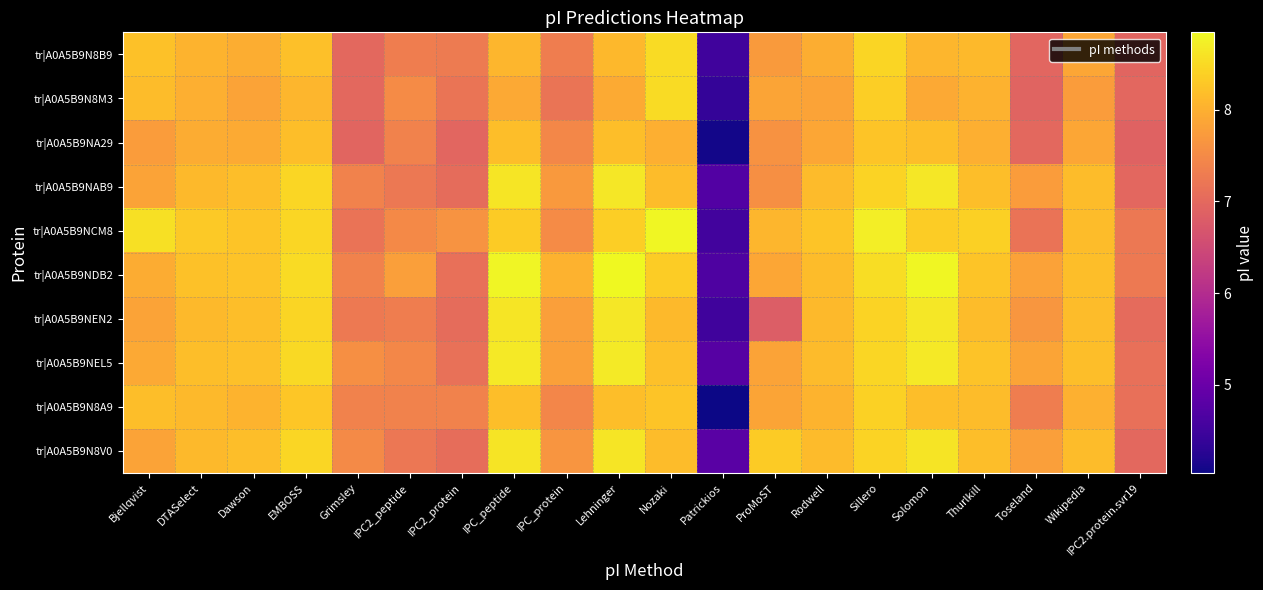

Reading right to left, what are all the values shown in this chart?

tr|A0A5B9N8B9: IPC2.protein.svr19=6.9	Wikipedia=7.9	Toseland=7.0	Thurlkill=8.1	Solomon=8.1	Sillero=8.4	Rodwell=8.0	ProMoST=7.7	Patrickios=4.5	Nozaki=8.5	Lehninger=8.1	IPC_protein=7.3	IPC_peptide=8.1	IPC2_protein=7.3	IPC2_peptide=7.3	Grimsley=7.0	EMBOSS=8.2	Dawson=8.0	DTASelect=8.1	Bjellqvist=8.2
tr|A0A5B9N8M3: IPC2.protein.svr19=7.0	Wikipedia=7.7	Toseland=6.9	Thurlkill=8.0	Solomon=7.9	Sillero=8.4	Rodwell=7.8	ProMoST=7.9	Patrickios=4.4	Nozaki=8.5	Lehninger=7.9	IPC_protein=7.2	IPC_peptide=7.9	IPC2_protein=7.2	IPC2_peptide=7.5	Grimsley=7.0	EMBOSS=8.1	Dawson=7.8	DTASelect=8.0	Bjellqvist=8.2
tr|A0A5B9NA29: IPC2.protein.svr19=6.9	Wikipedia=7.9	Toseland=7.0	Thurlkill=8.0	Solomon=8.2	Sillero=8.3	Rodwell=7.9	ProMoST=7.6	Patrickios=4.1	Nozaki=8.0	Lehninger=8.2	IPC_protein=7.5	IPC_peptide=8.2	IPC2_protein=7.0	IPC2_peptide=7.4	Grimsley=6.9	EMBOSS=8.2	Dawson=7.9	DTASelect=8.0	Bjellqvist=7.7
tr|A0A5B9NAB9: IPC2.protein.svr19=7.0	Wikipedia=8.2	Toseland=7.7	Thurlkill=8.2	Solomon=8.6	Sillero=8.4	Rodwell=8.1	ProMoST=7.6	Patrickios=4.7	Nozaki=8.2	Lehninger=8.6	IPC_protein=7.7	IPC_peptide=8.6	IPC2_protein=7.1	IPC2_peptide=7.2	Grimsley=7.4	EMBOSS=8.5	Dawson=8.2	DTASelect=8.1	Bjellqvist=7.8
tr|A0A5B9NCM8: IPC2.protein.svr19=7.2	Wikipedia=8.2	Toseland=7.2	Thurlkill=8.4	Solomon=8.3	Sillero=8.7	Rodwell=8.3	ProMoST=8.1	Patrickios=4.5	Nozaki=8.8	Lehninger=8.4	IPC_protein=7.5	IPC_peptide=8.3	IPC2_protein=7.6	IPC2_peptide=7.5	Grimsley=7.2	EMBOSS=8.5	Dawson=8.2	DTASelect=8.3	Bjellqvist=8.6
tr|A0A5B9NDB2: IPC2.protein.svr19=7.3	Wikipedia=8.2	Toseland=7.8	Thurlkill=8.3	Solomon=8.8	Sillero=8.5	Rodwell=8.2	ProMoST=7.9	Patrickios=4.7	Nozaki=8.3	Lehninger=8.8	IPC_protein=8.0	IPC_peptide=8.8	IPC2_protein=7.1	IPC2_peptide=7.8	Grimsley=7.4	EMBOSS=8.5	Dawson=8.2	DTASelect=8.2	Bjellqvist=8.0
tr|A0A5B9NEN2: IPC2.protein.svr19=7.0	Wikipedia=8.2	Toseland=7.7	Thurlkill=8.2	Solomon=8.6	Sillero=8.4	Rodwell=8.1	ProMoST=6.8	Patrickios=4.5	Nozaki=8.1	Lehninger=8.6	IPC_protein=7.8	IPC_peptide=8.6	IPC2_protein=7.1	IPC2_peptide=7.3	Grimsley=7.2	EMBOSS=8.4	Dawson=8.2	DTASelect=8.1	Bjellqvist=7.8
tr|A0A5B9NEL5: IPC2.protein.svr19=7.1	Wikipedia=8.2	Toseland=7.8	Thurlkill=8.2	Solomon=8.7	Sillero=8.5	Rodwell=8.1	ProMoST=7.8	Patrickios=4.8	Nozaki=8.2	Lehninger=8.7	IPC_protein=7.8	IPC_peptide=8.7	IPC2_protein=7.1	IPC2_peptide=7.5	Grimsley=7.6	EMBOSS=8.5	Dawson=8.2	DTASelect=8.2	Bjellqvist=7.9
tr|A0A5B9N8A9: IPC2.protein.svr19=7.1	Wikipedia=8.0	Toseland=7.3	Thurlkill=8.2	Solomon=8.2	Sillero=8.4	Rodwell=8.0	ProMoST=7.8	Patrickios=4.0	Nozaki=8.3	Lehninger=8.2	IPC_protein=7.4	IPC_peptide=8.2	IPC2_protein=7.4	IPC2_peptide=7.4	Grimsley=7.4	EMBOSS=8.3	Dawson=8.1	DTASelect=8.1	Bjellqvist=8.2
tr|A0A5B9N8V0: IPC2.protein.svr19=7.0	Wikipedia=8.2	Toseland=7.8	Thurlkill=8.2	Solomon=8.6	Sillero=8.4	Rodwell=8.1	ProMoST=8.3	Patrickios=4.8	Nozaki=8.2	Lehninger=8.6	IPC_protein=7.7	IPC_peptide=8.6	IPC2_protein=7.1	IPC2_peptide=7.2	Grimsley=7.5	EMBOSS=8.5	Dawson=8.2	DTASelect=8.1	Bjellqvist=7.8